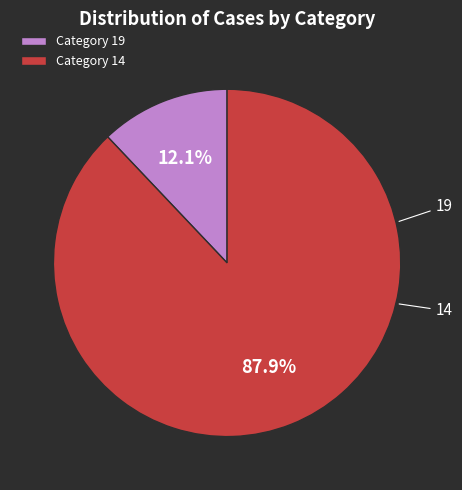

Combined, what portion of the pie is 19 and 14?

100.0%